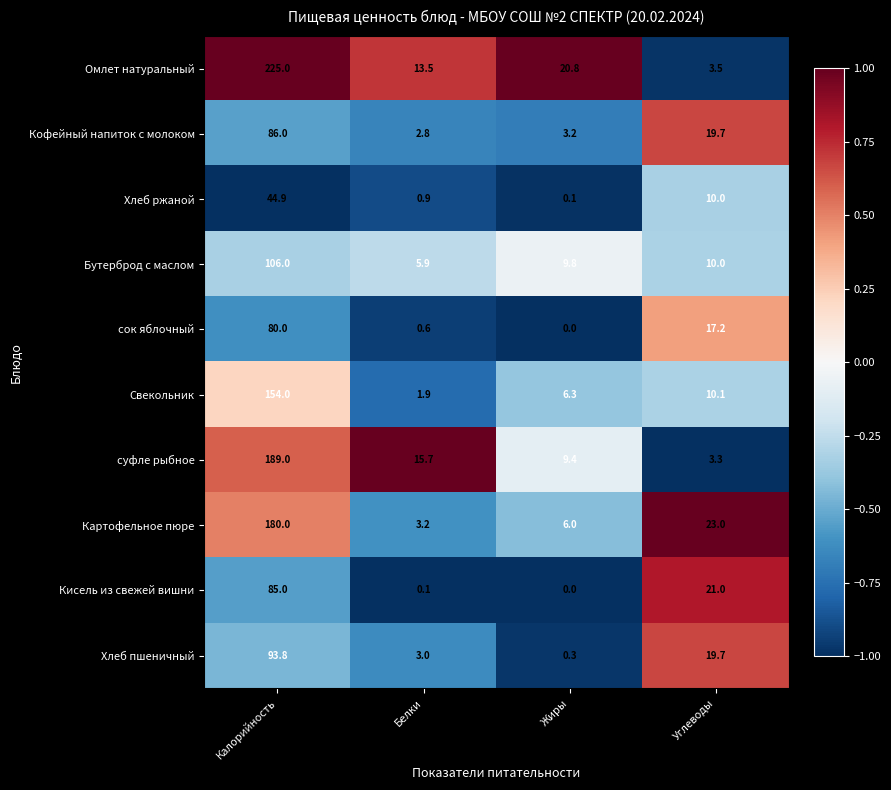

Is it true that суфле рыбное equals 9.4 at Жиры?

True